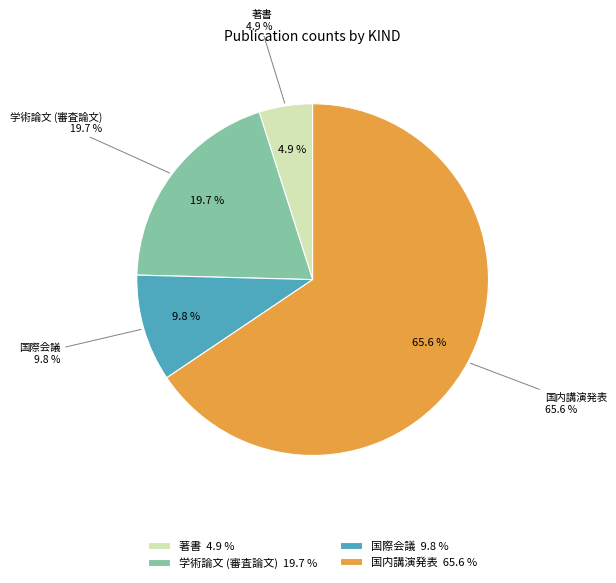

Does 国際会議 account for over 50% of the chart?

No